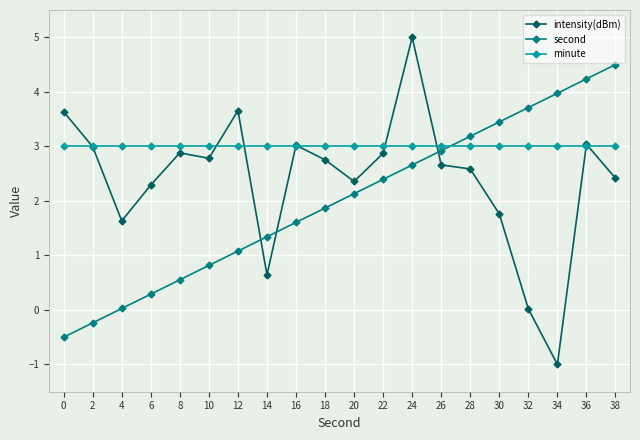

How many times do minute and second cross each other?

1